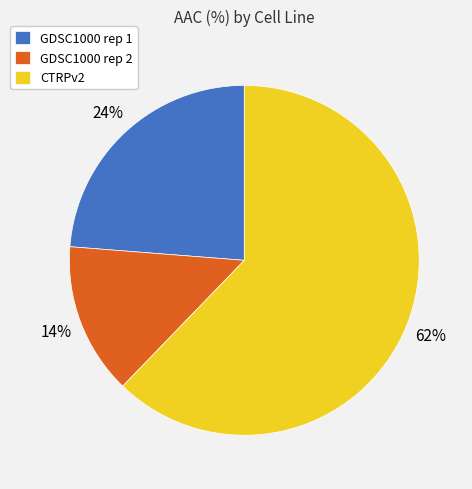

The CTRPv2 slice represents 51% of the pie. True or false?

False